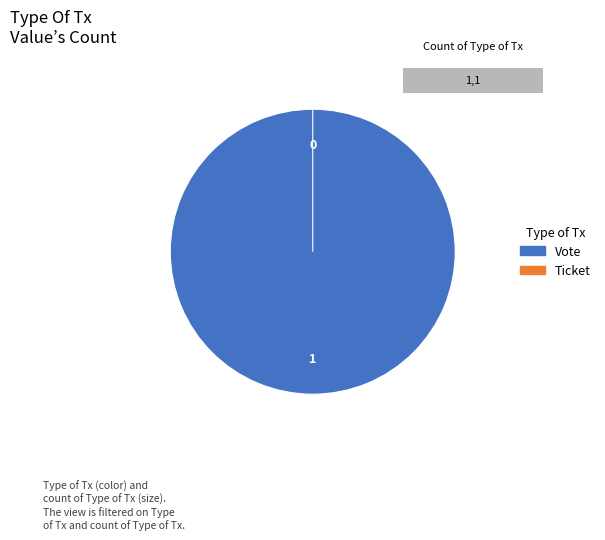

Between Ticket and Vote, which is larger?

Vote